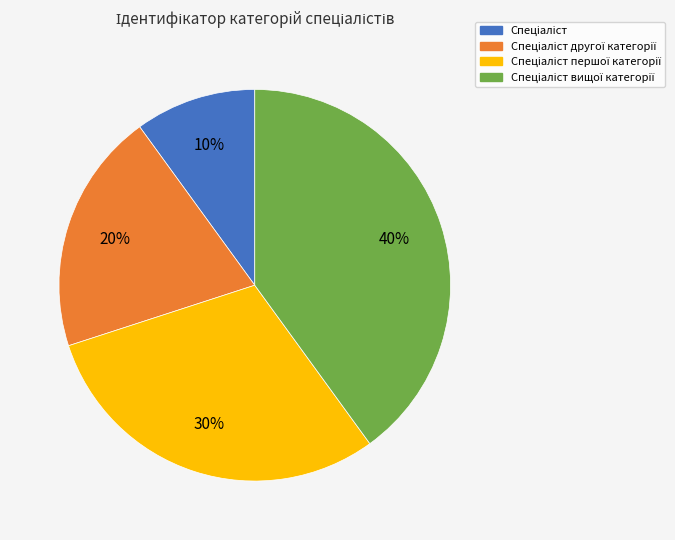

To the nearest percent, what is the average slice percentage?

25%